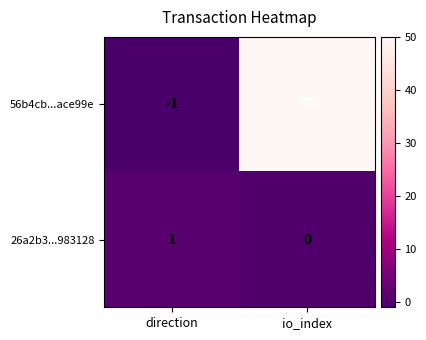

Which category has the lowest value across all series?

direction